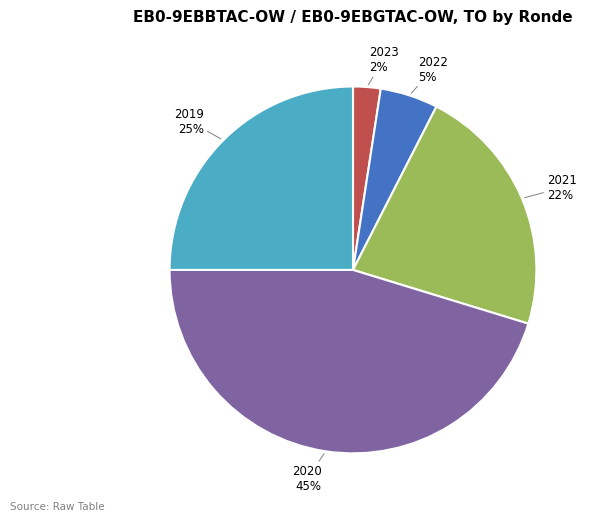

To the nearest percent, what is the difference between the largest and smallest slice percentages?

43%